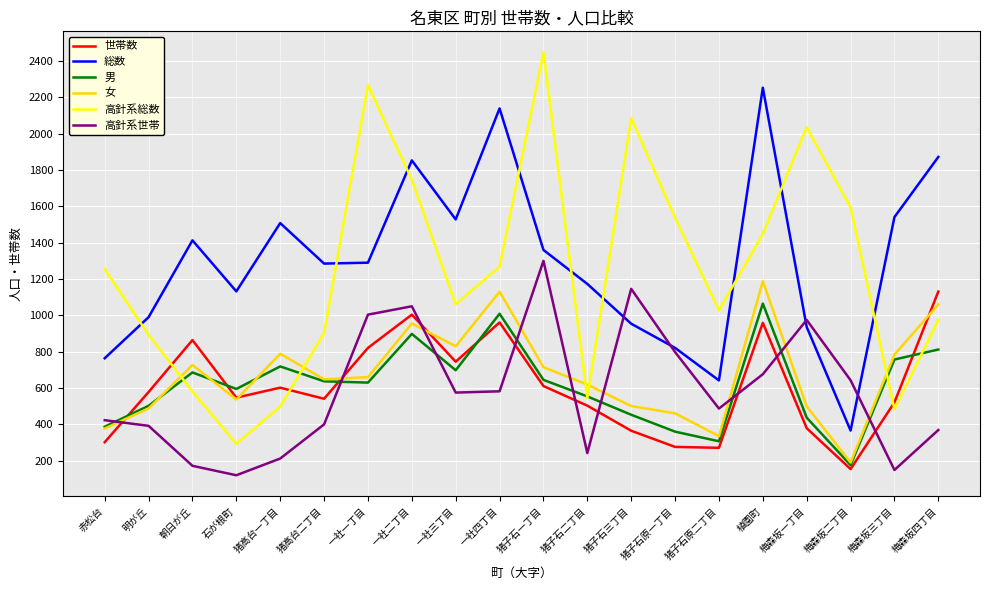

After their last crossing, which series has the higher values: 世帯数 or 高針系総数?

世帯数